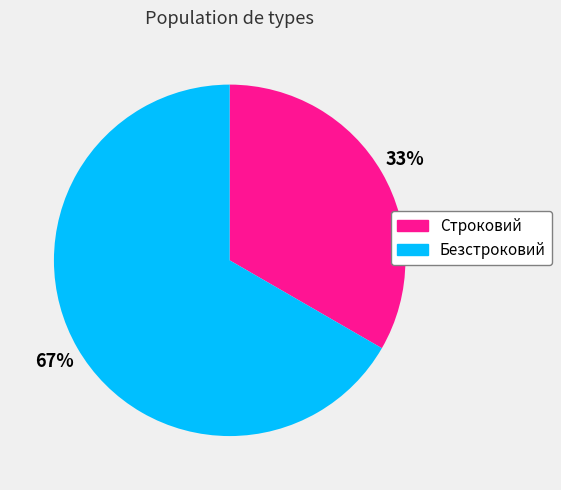

Which category accounts for the majority?

Безстроковий